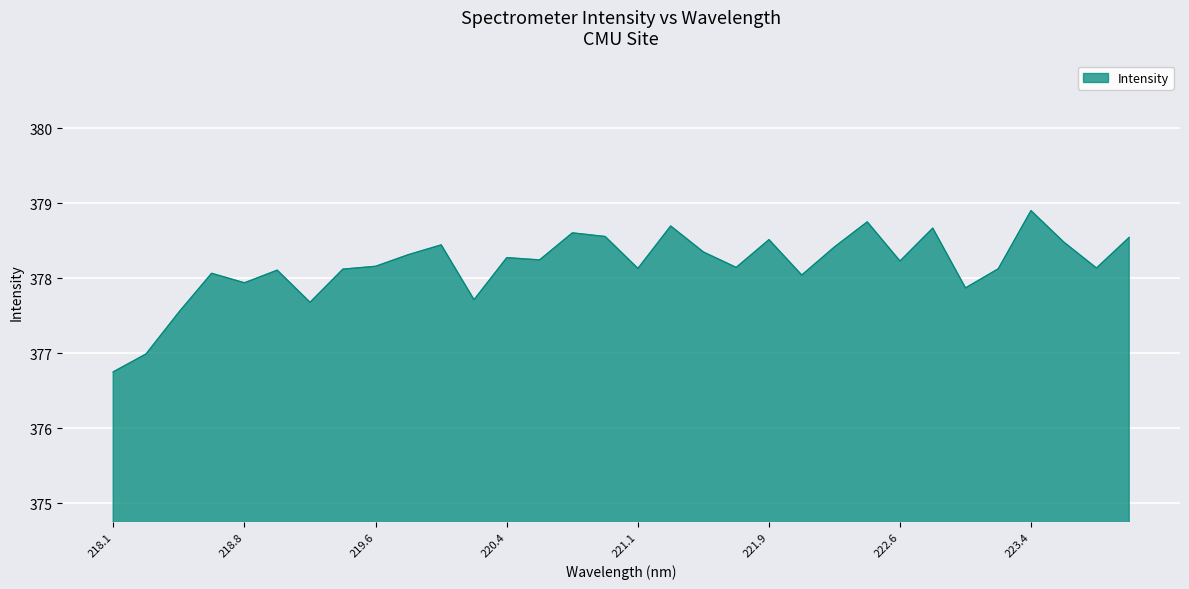

What is the maximum value shown in the chart?

378.9